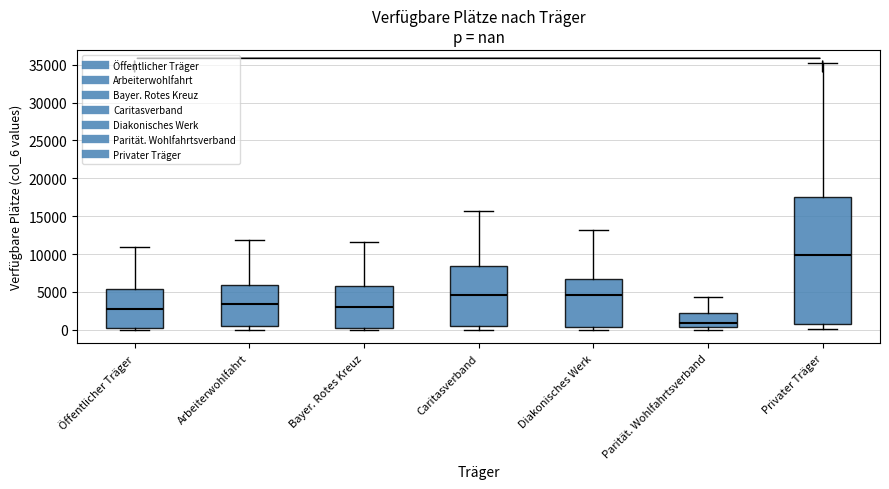

Where does the upper whisker of the box for Öffentlicher Träger end on the y-axis? The values are not printed on the chart, so give them approximately, as read against the axis.

11000